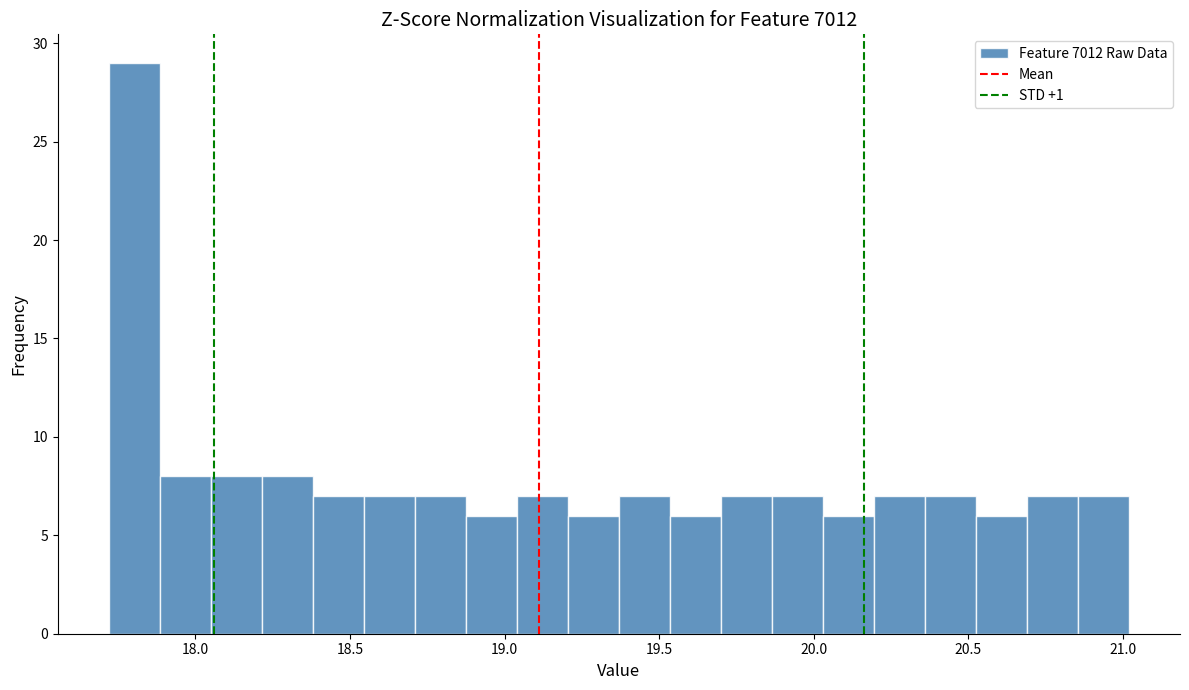

Around what value on the x-axis is the tallest bar? Give the approximate position of its centre, as read against the axis.

17.80